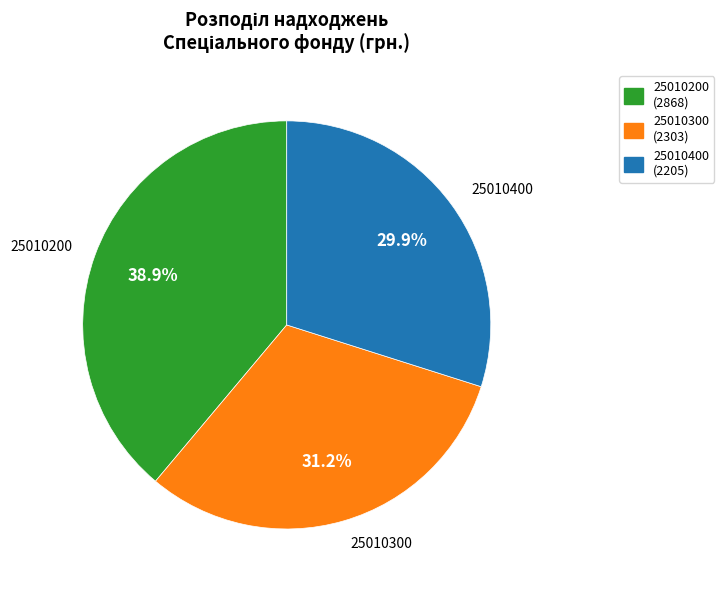

How many slices are in this pie chart?

3